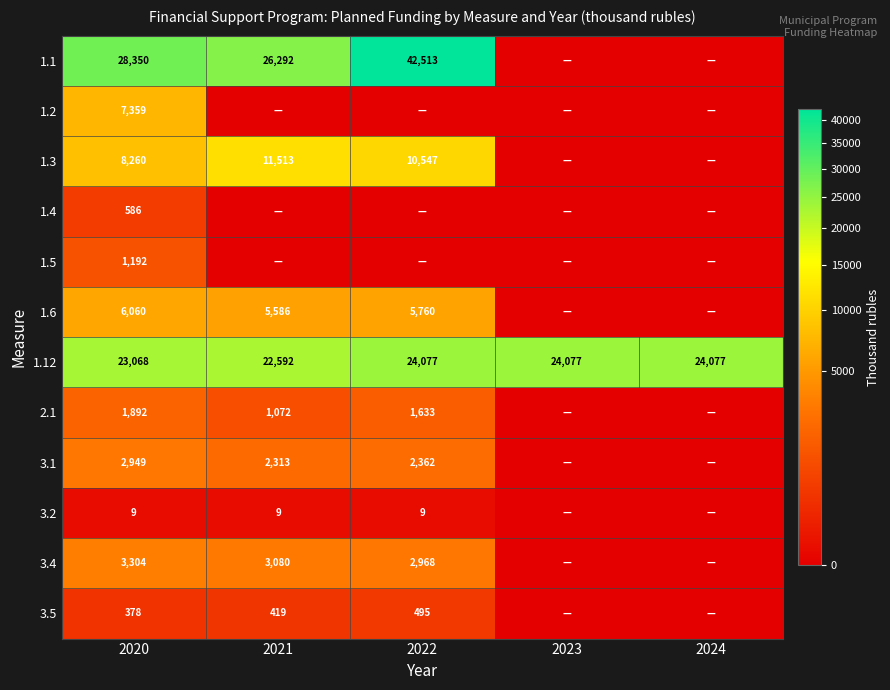

True or false: 1.3 has a value of 12228 at 2020.

False